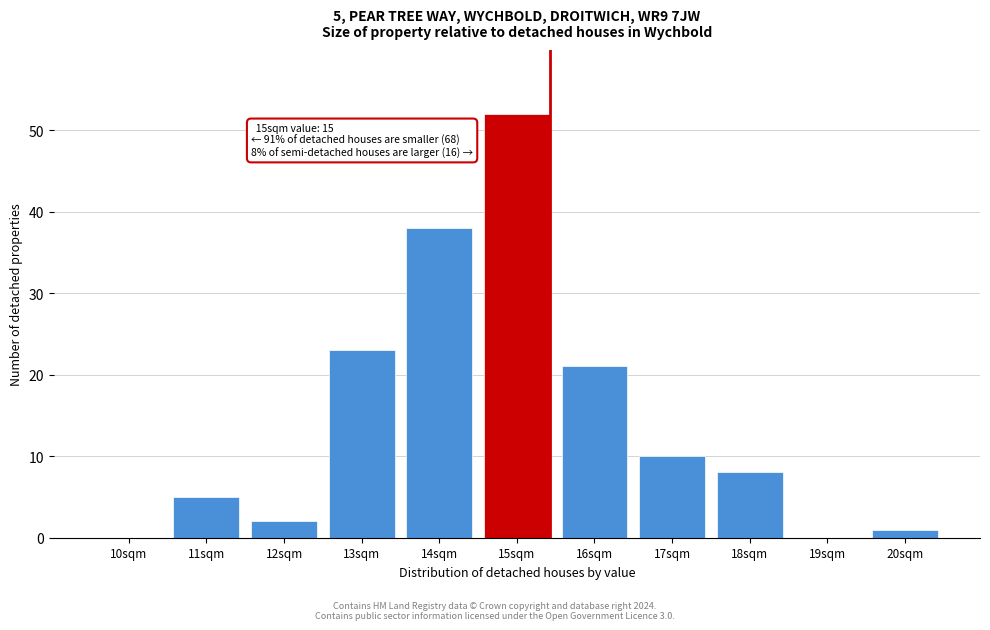

Reading left to right, what are all the values shown in this chart?

10sqm=0	11sqm=5	12sqm=2	13sqm=23	14sqm=38	15sqm=52	16sqm=21	17sqm=10	18sqm=8	19sqm=0	20sqm=1